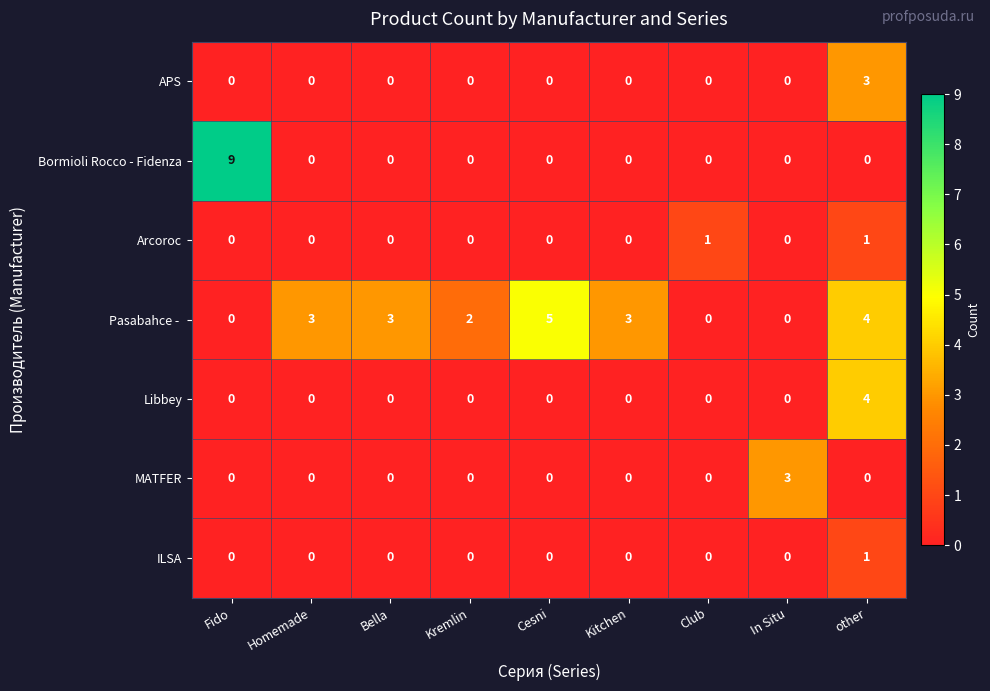

At which category is the sum across all series the highest?

other